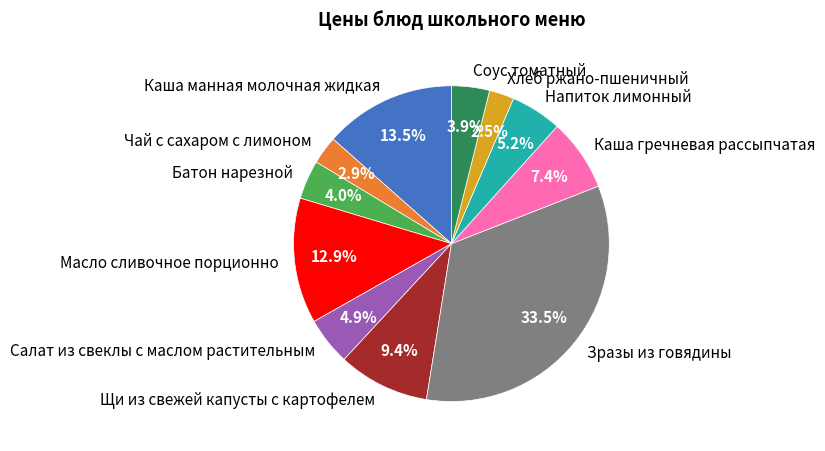

True or false: Чай с сахаром с лимоном accounts for 10% of the total.

False